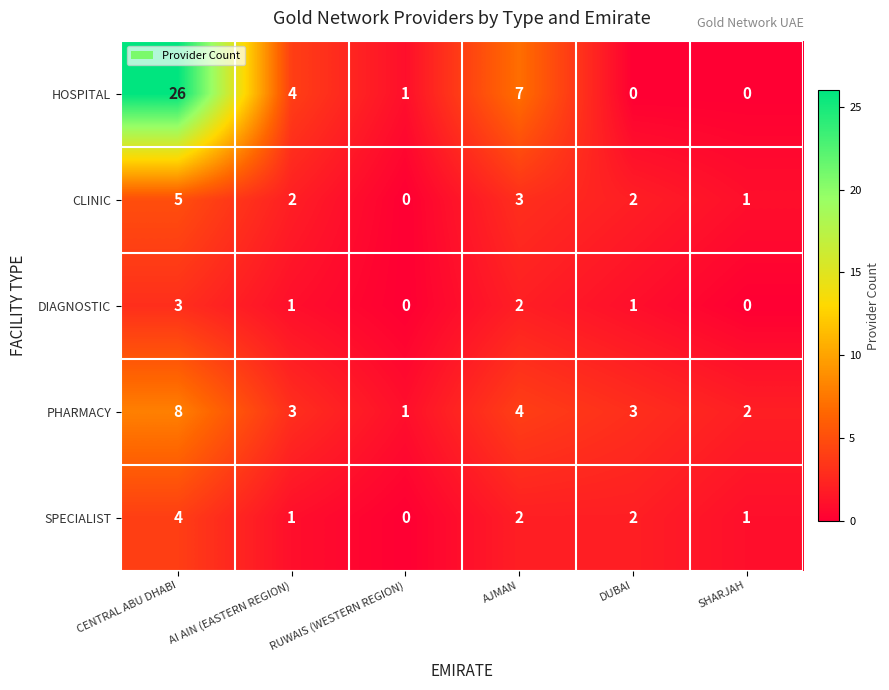

At which category is the sum across all series the highest?

CENTRAL ABU DHABI